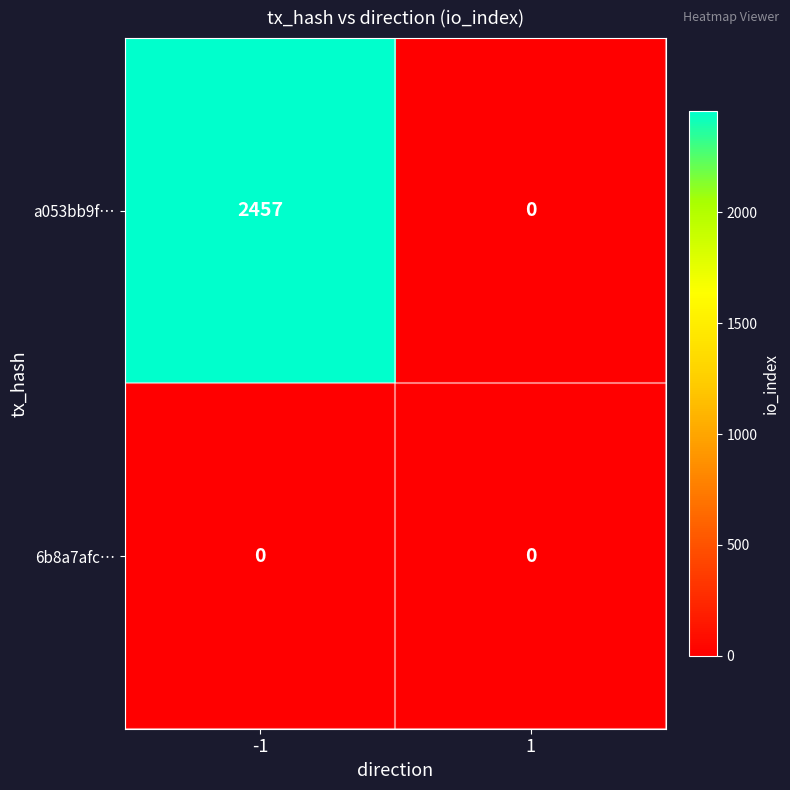

True or false: 6b8a7afc… has a value of 0 at 1.

True